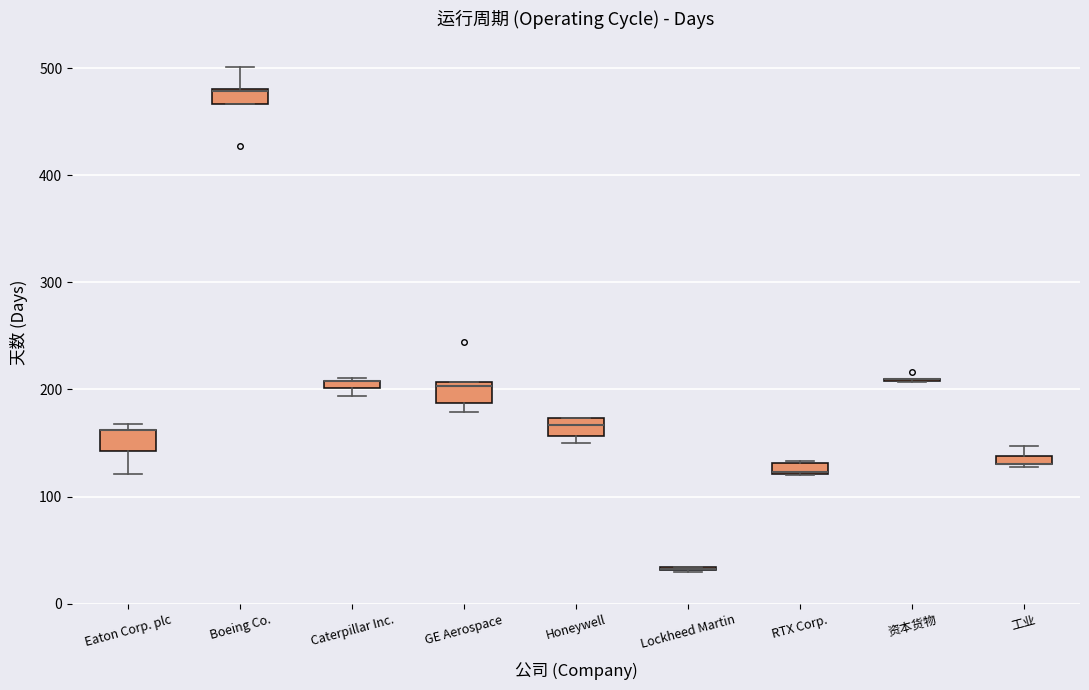

Where is the upper edge of the box for Honeywell on the y-axis? The values are not printed on the chart, so give them approximately, as read against the axis.

170